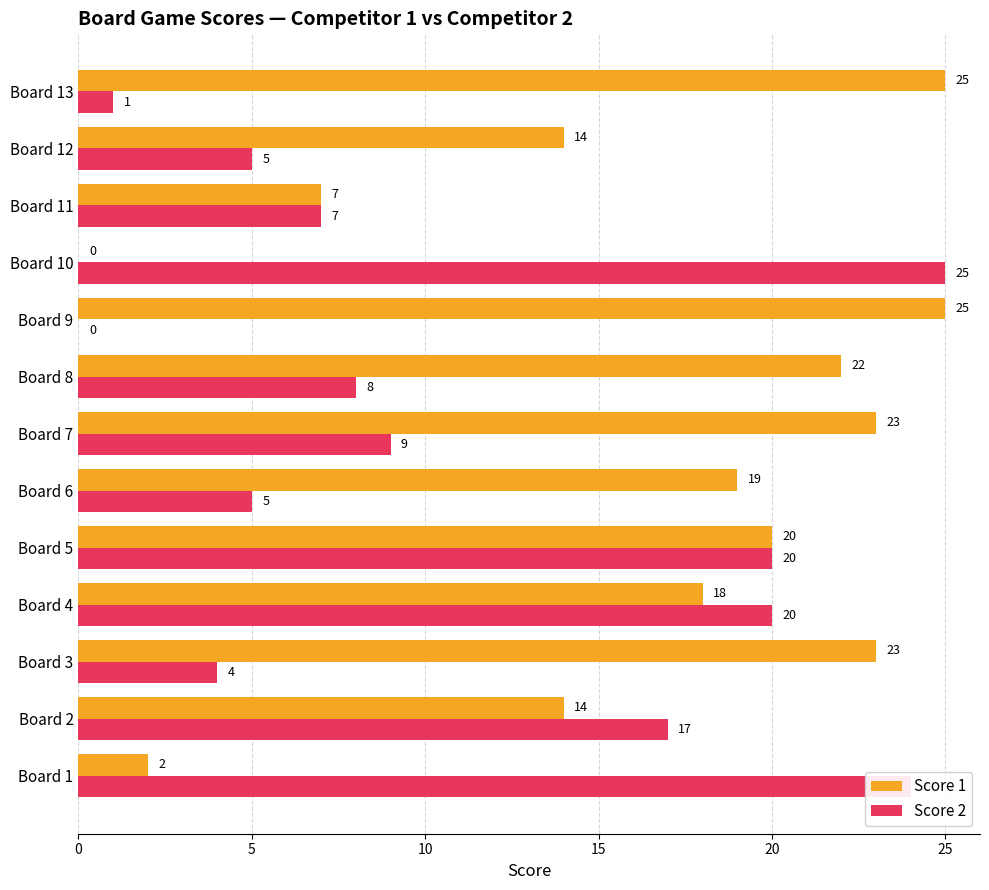

Is it true that Score 1 equals 5 at Board 6?

False